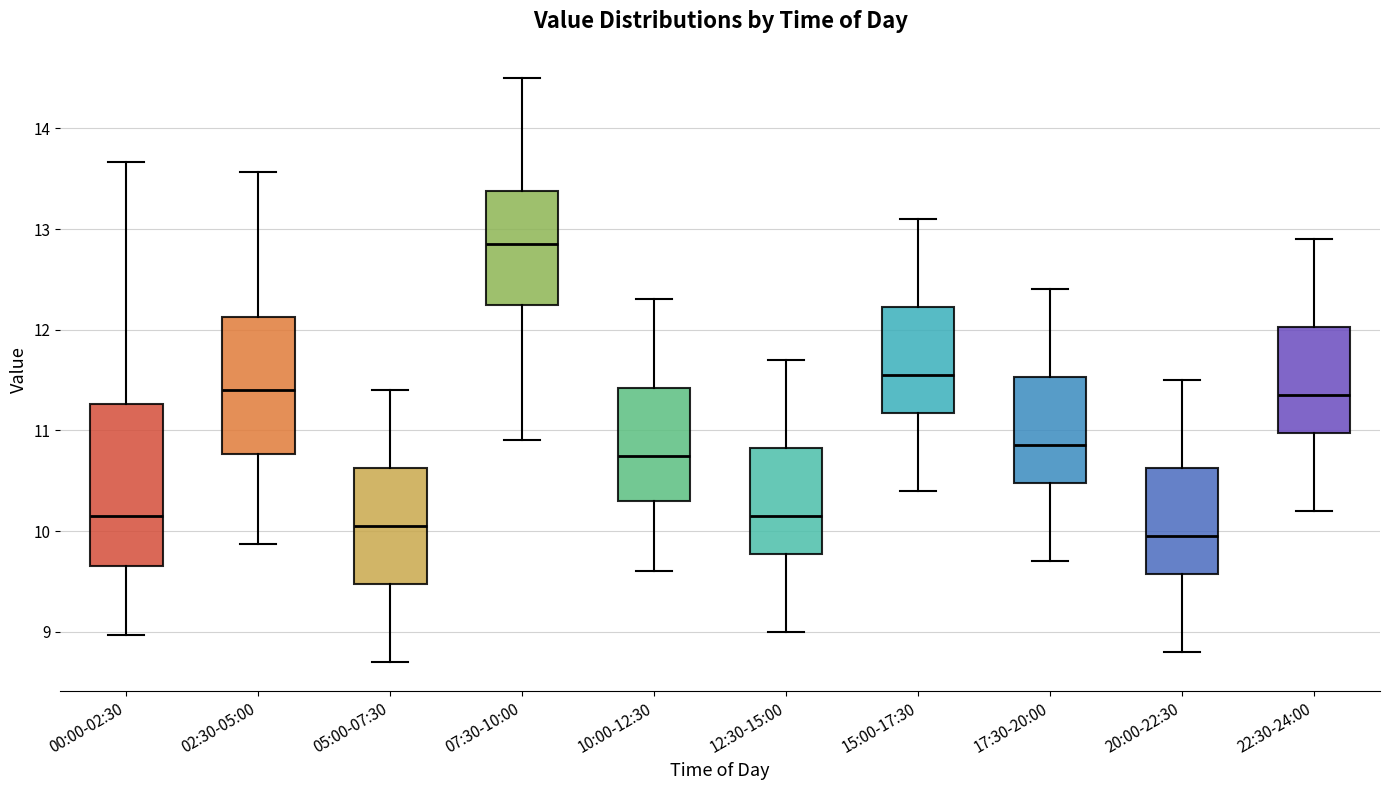

Reading left to right, transcribe this box plot: for each box, give where its median line is, the range the box spans, and where its two whiskers end, as read against the y-axis. The values are not printed on the chart, so give them approximately, as read against the axis.

00:00-02:30: median 10.2, box 9.7 to 11.3, whiskers 9.0 to 13.7
02:30-05:00: median 11.4, box 10.8 to 12.1, whiskers 9.9 to 13.6
05:00-07:30: median 10.1, box 9.5 to 10.6, whiskers 8.7 to 11.4
07:30-10:00: median 12.9, box 12.3 to 13.4, whiskers 10.9 to 14.5
10:00-12:30: median 10.8, box 10.3 to 11.4, whiskers 9.6 to 12.3
12:30-15:00: median 10.2, box 9.8 to 10.8, whiskers 9.0 to 11.7
15:00-17:30: median 11.6, box 11.2 to 12.2, whiskers 10.4 to 13.1
17:30-20:00: median 10.9, box 10.5 to 11.5, whiskers 9.7 to 12.4
20:00-22:30: median 10.0, box 9.6 to 10.6, whiskers 8.8 to 11.5
22:30-24:00: median 11.4, box 11.0 to 12.0, whiskers 10.2 to 12.9